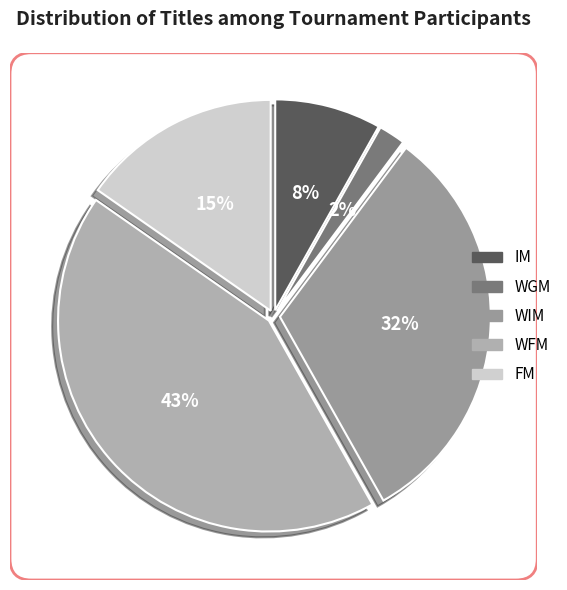

Is there a majority slice in this chart?

No